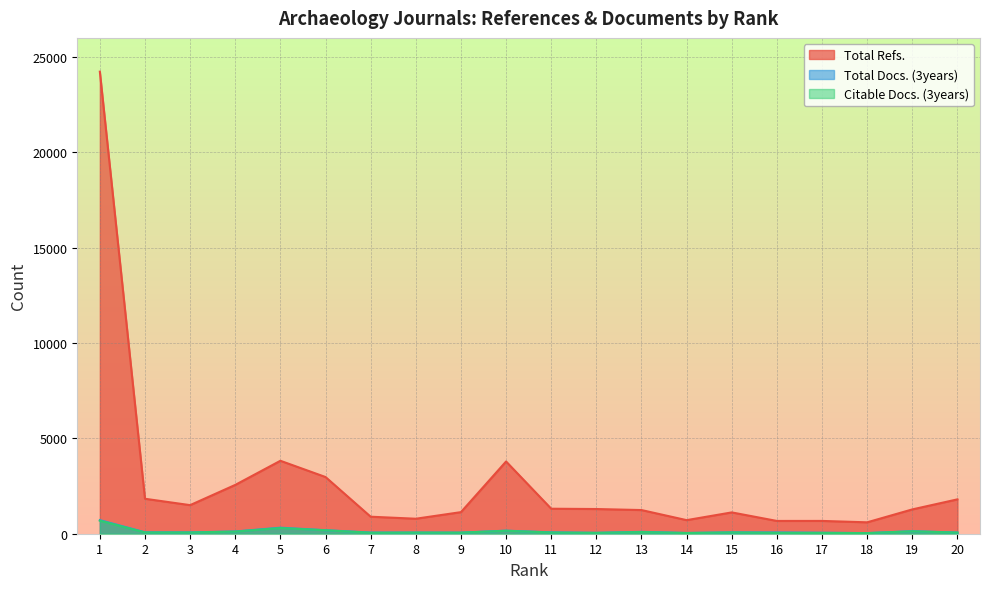

Is it true that Total Docs. (3years) equals 75 at 2?

True